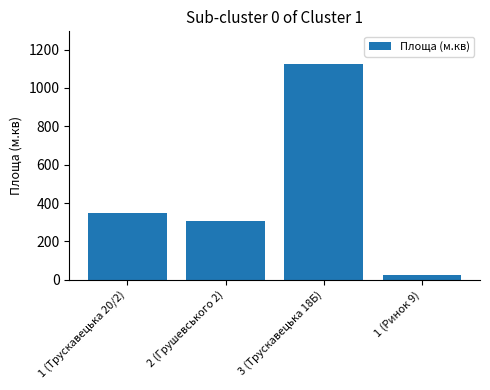

Which has a higher value, 1 (Трускавецька 20/2) or 3 (Трускавецька 18Б)?

3 (Трускавецька 18Б)